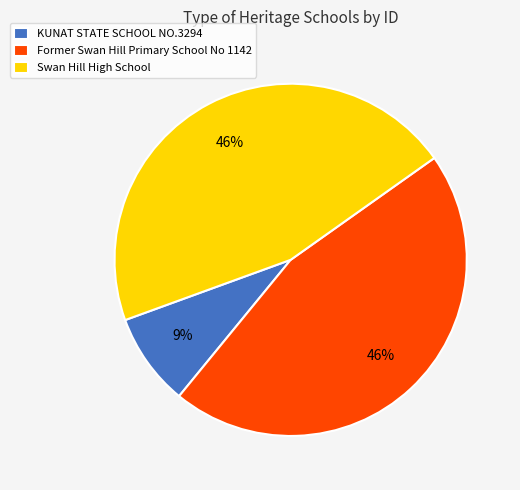

To the nearest percent, what is the combined percentage of KUNAT STATE SCHOOL NO.3294 and Swan Hill High School?

54%